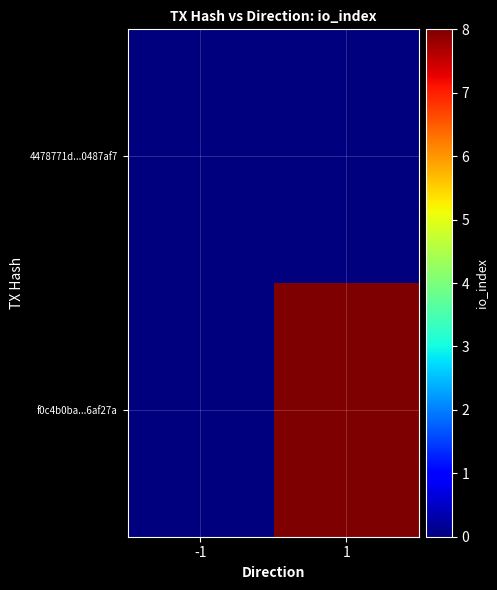

Reading right to left, what are all the values shown in this chart?

4478771d...0487af7: 1=0	-1=0
f0c4b0ba...6af27a: 1=8	-1=0